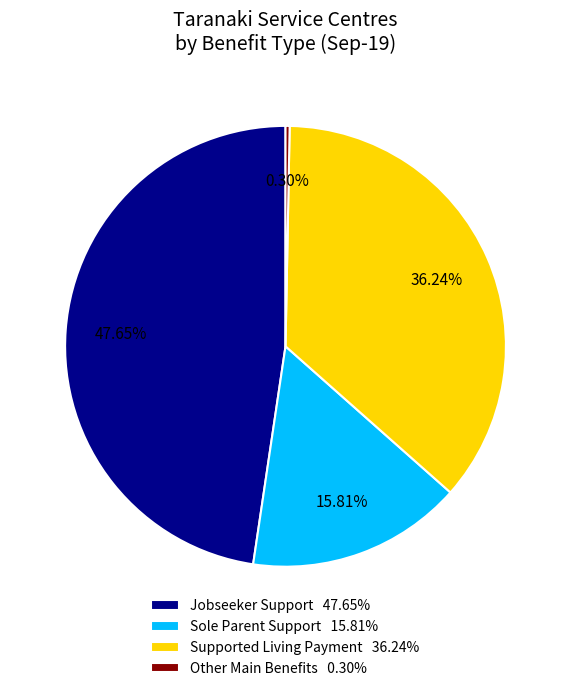

Rank the categories by value from highest to lowest.

Jobseeker Support 47.65%, Supported Living Payment 36.24%, Sole Parent Support 15.81%, Other Main Benefits 0.30%